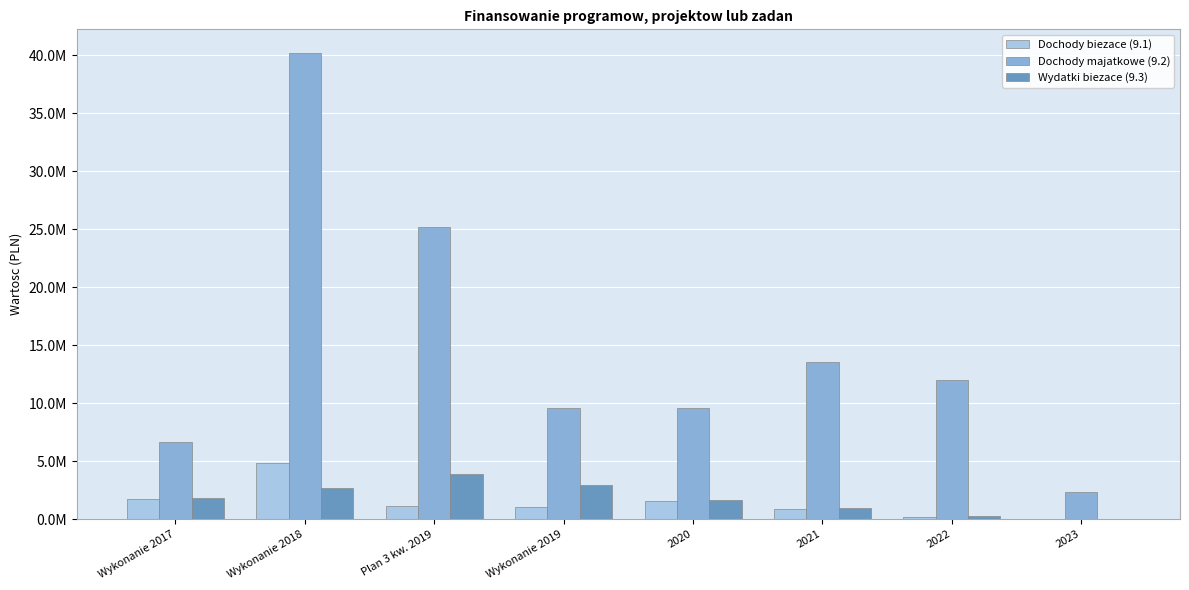

Which series changed the most between Wykonanie 2017 and 2023?

Dochody majatkowe (9.2)